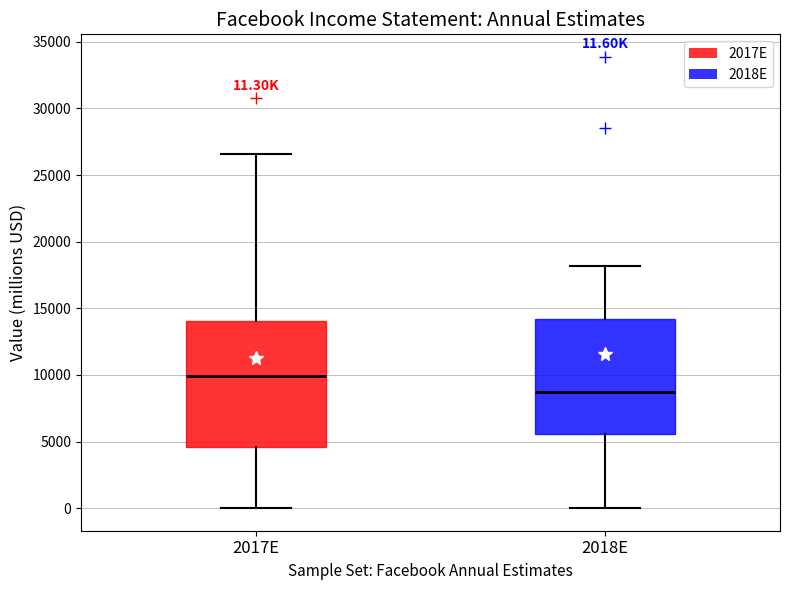

Which box has the highest median line?

2017E